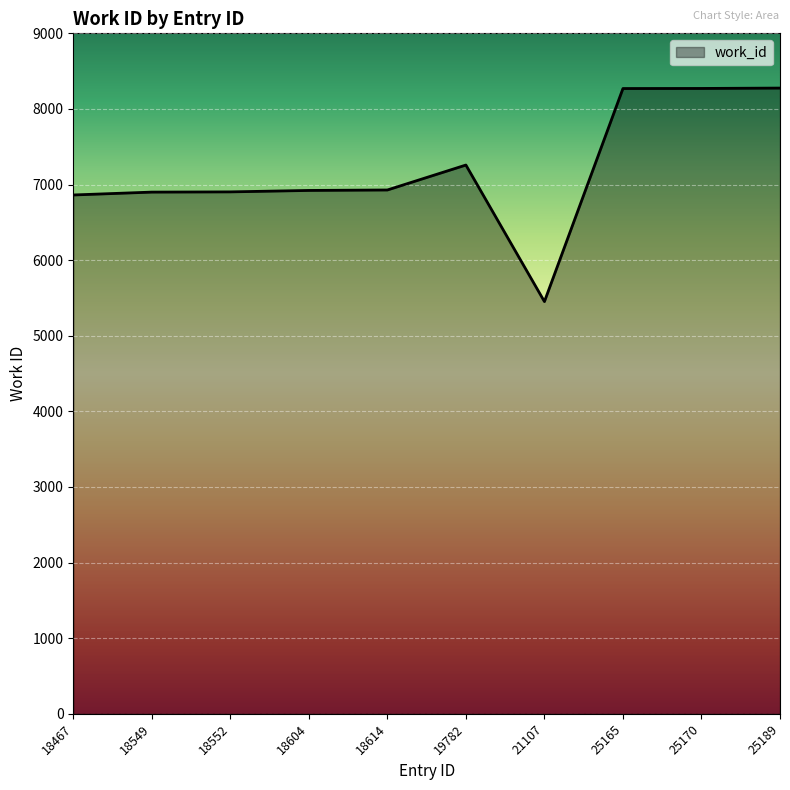

Between 21107 and 18467, which is larger?

18467